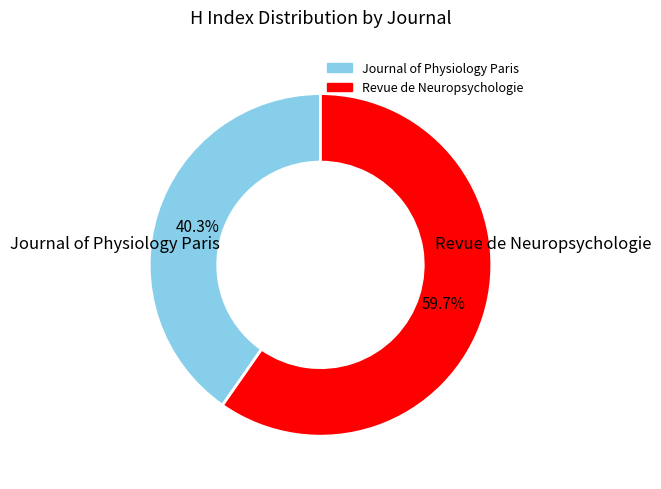

The Revue de Neuropsychologie slice represents 60% of the pie. True or false?

True